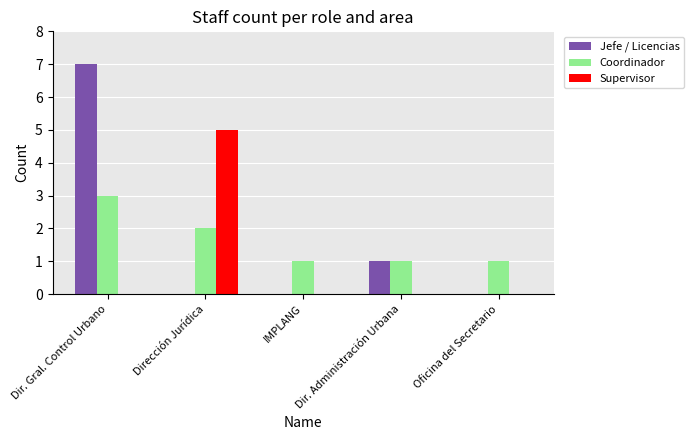

At which category is the sum across all series the highest?

Dir. Gral. Control Urbano